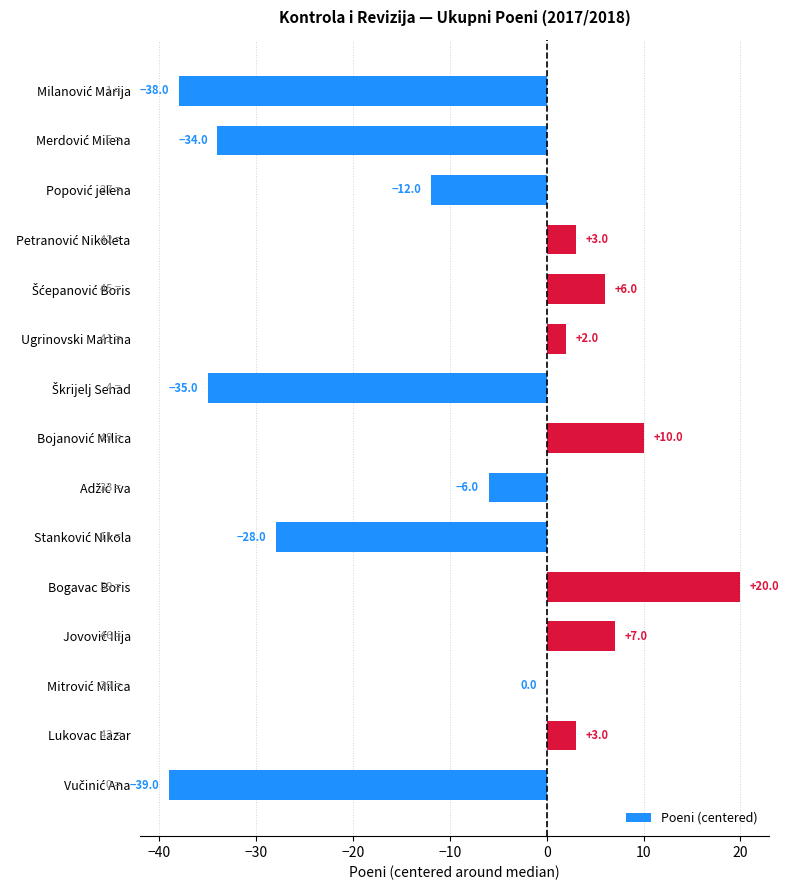

How many distinct data groups are displayed?

1